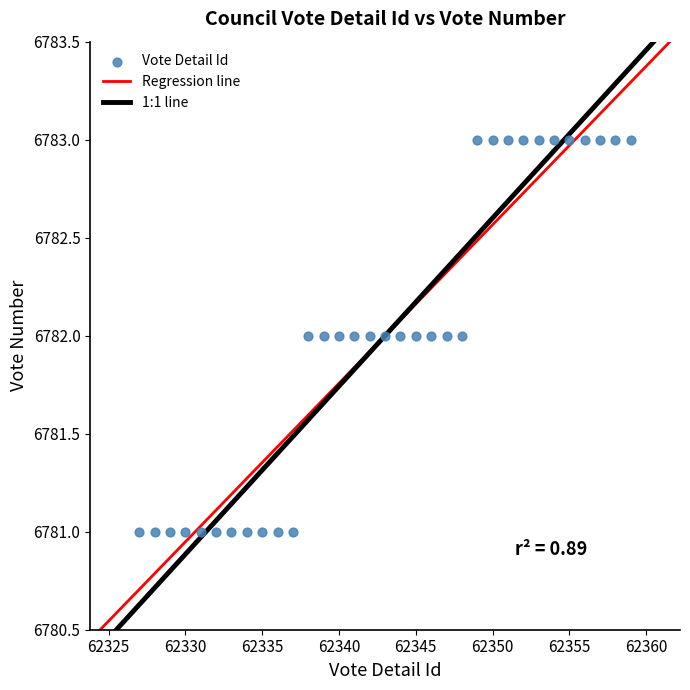

What is the range of X values (max minus min)?

32